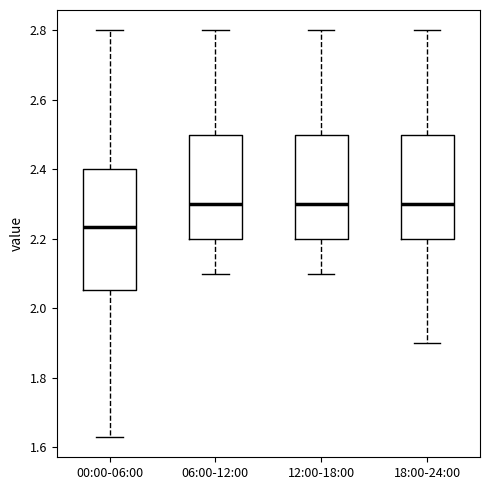

Comparing the boxes themselves (not the whiskers), which one is the tallest?

00:00-06:00